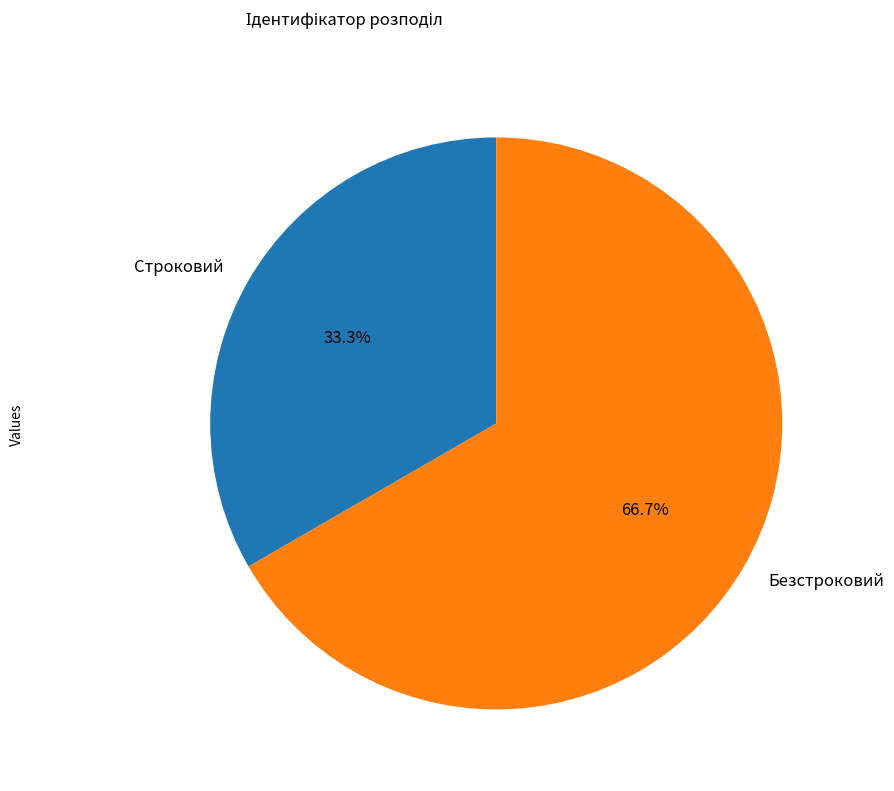

Which slice is the smallest?

Строковий